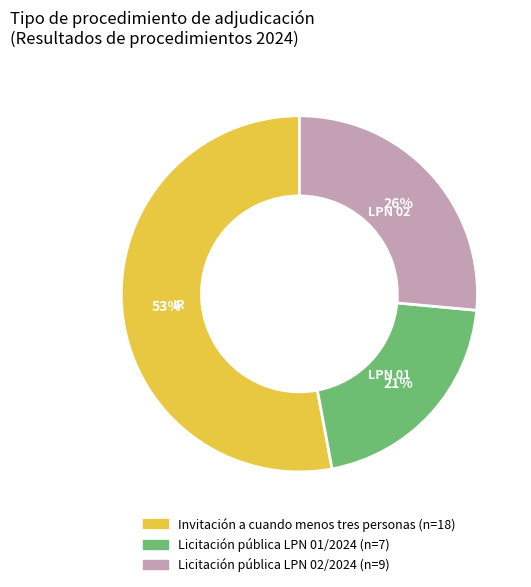

Is there any slice that represents more than half of the pie?

Yes